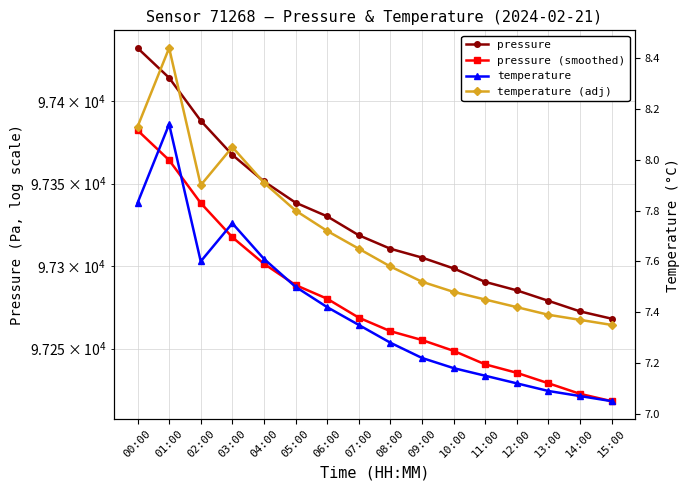

True or false: pressure and pressure (smoothed) cross at least once.

False